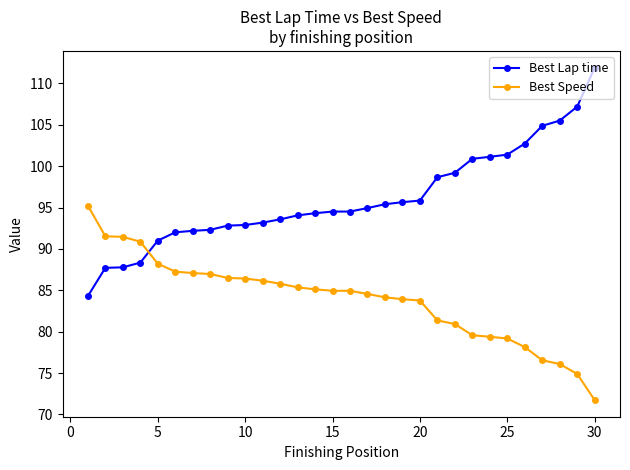

Which series has the widest spread of values?

Best Lap time